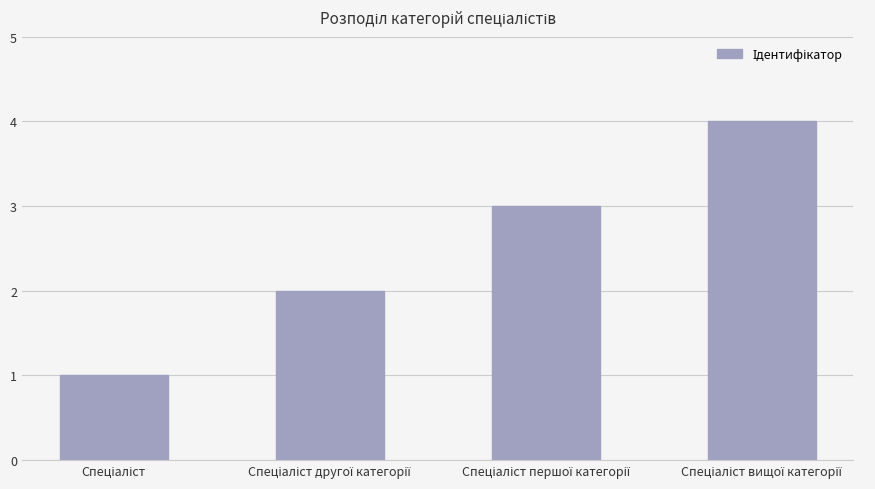

What is the difference between the maximum and minimum values?

3